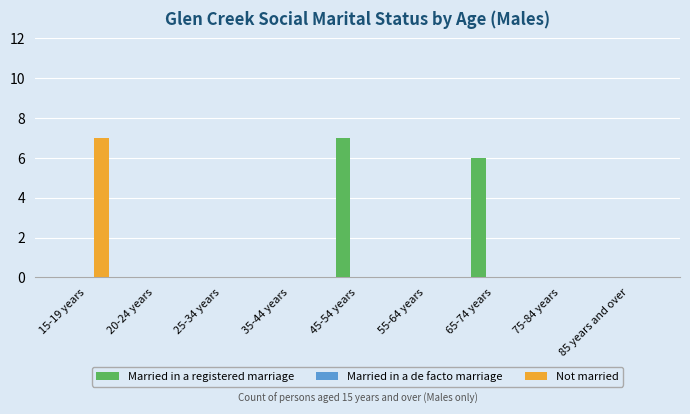

Is it true that Married in a registered marriage equals 0 at 25-34 years?

True